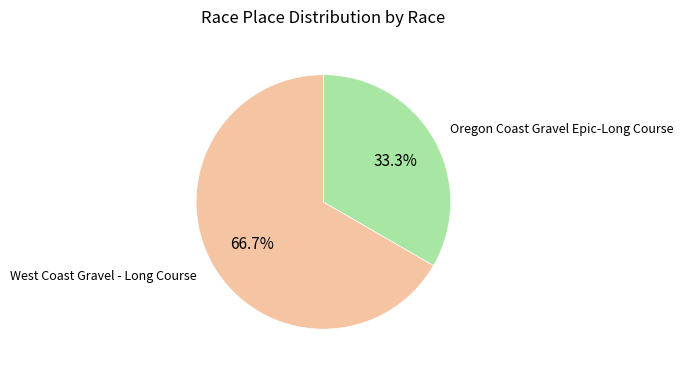

How many segments does this pie chart have?

2